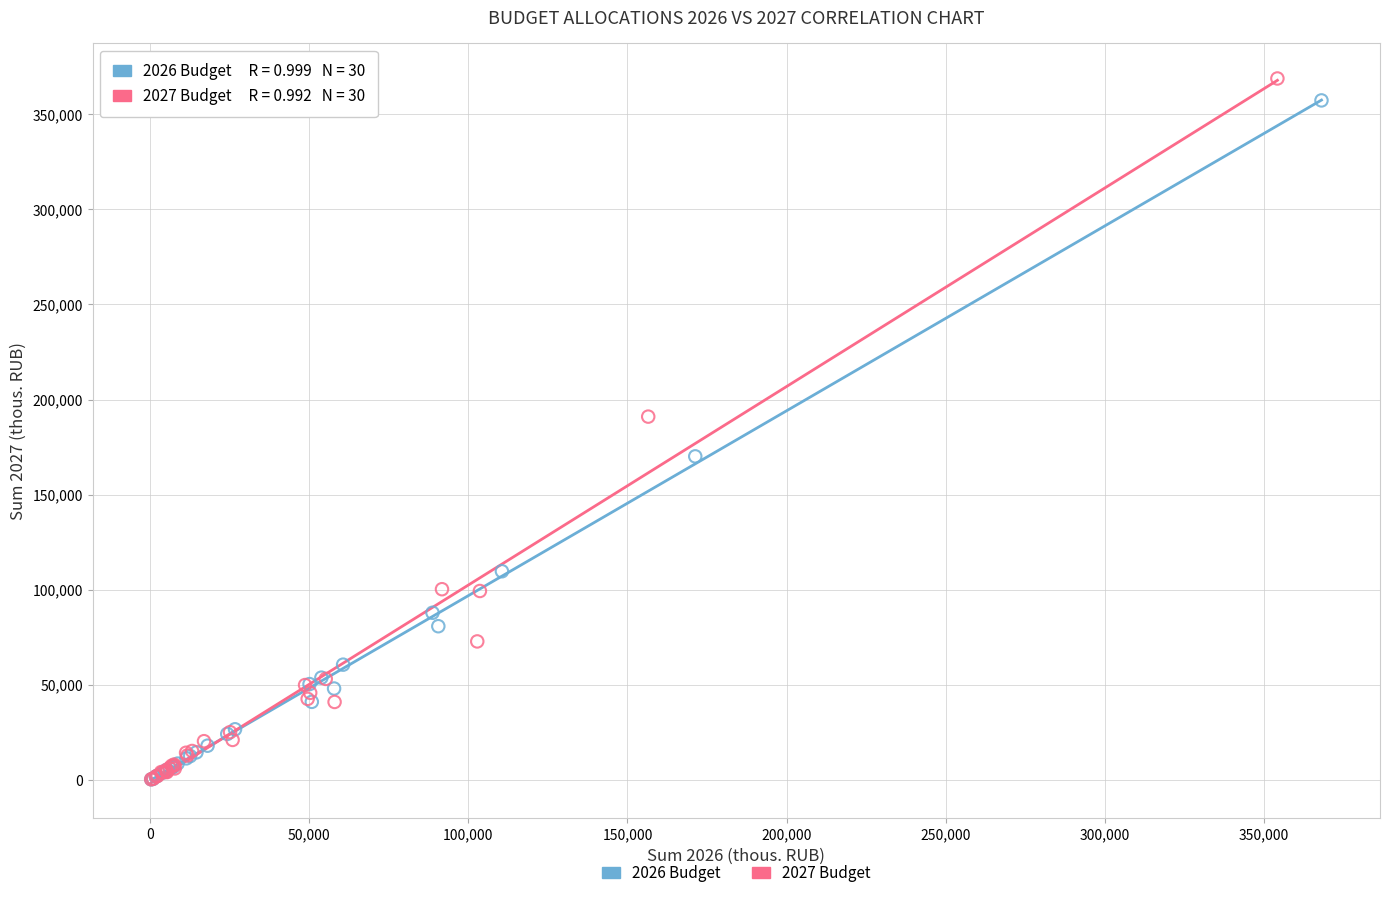

Which series has the largest Y range (max minus min)?

2027 Budget